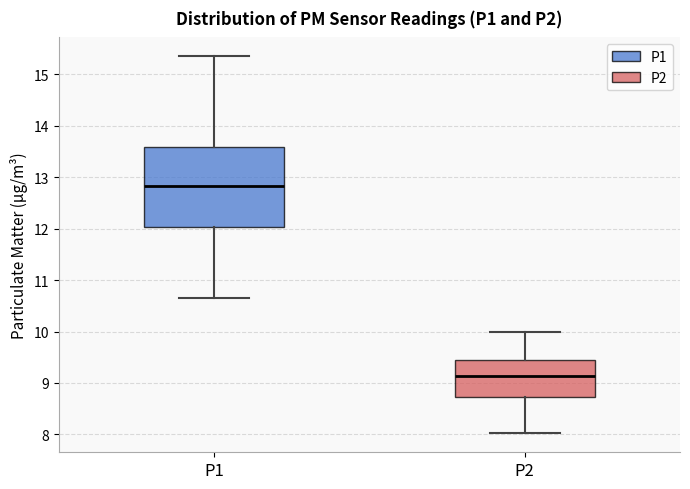

Comparing the boxes themselves (not the whiskers), which one is the tallest?

P1